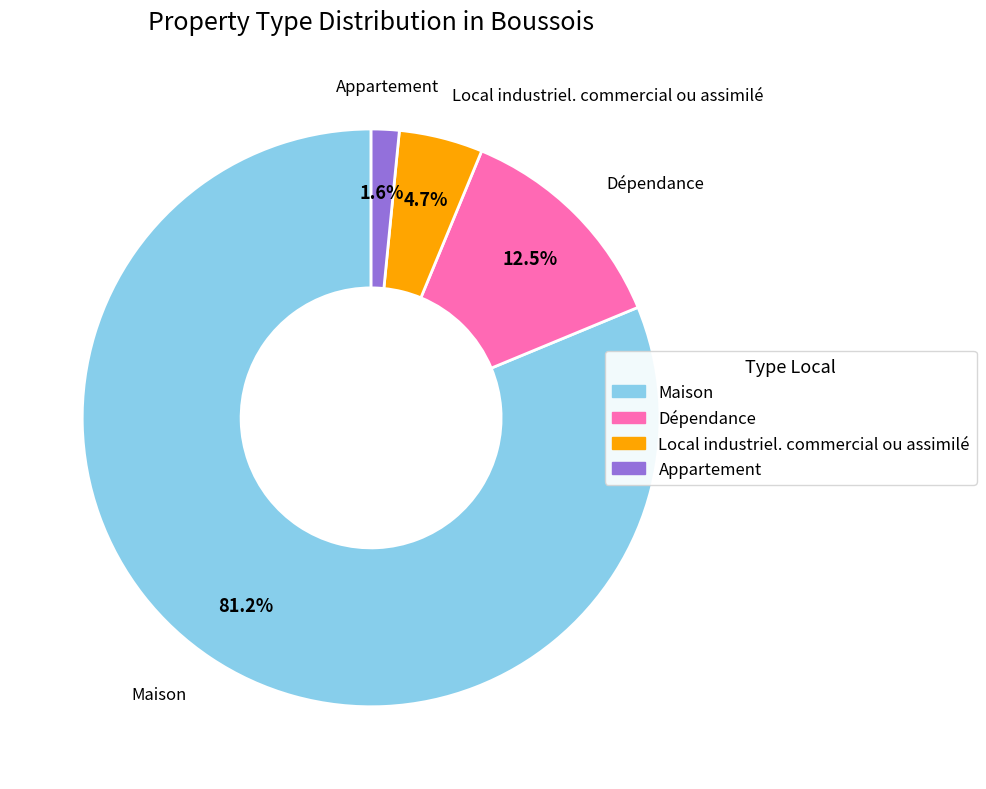

Rank the categories by value from highest to lowest.

Maison, Dépendance, Local industriel. commercial ou assimilé, Appartement